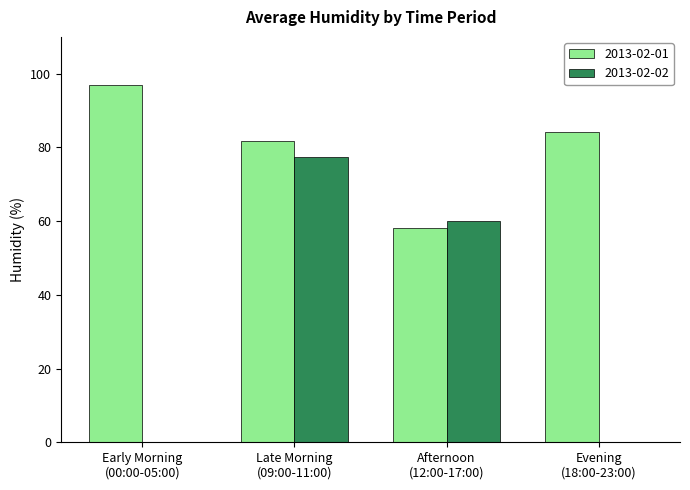

What is the maximum value for 2013-02-01?

97.0